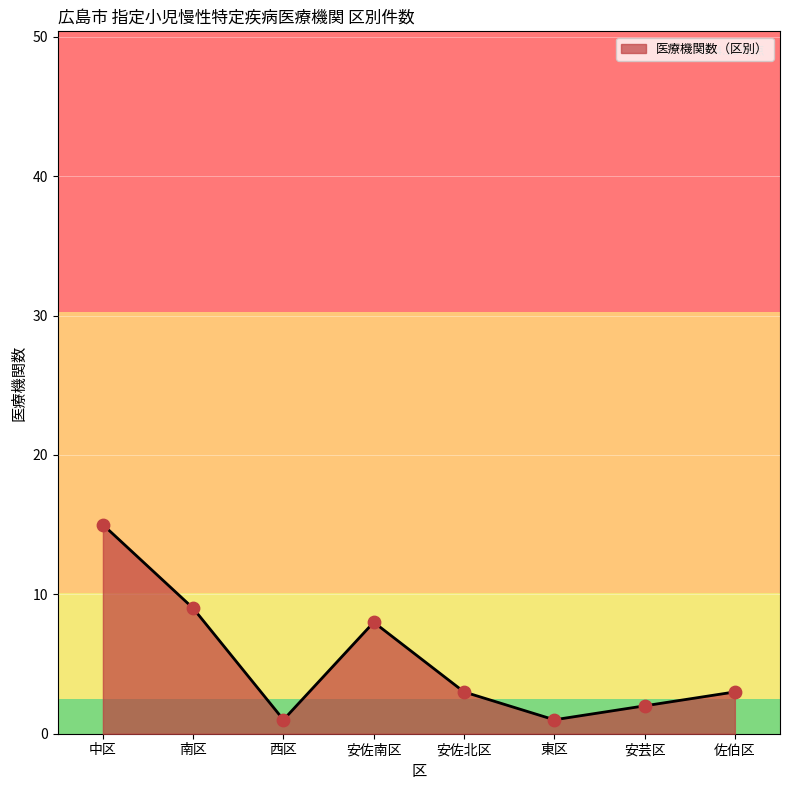

What is the change in value from 中区 to 佐伯区?

-12